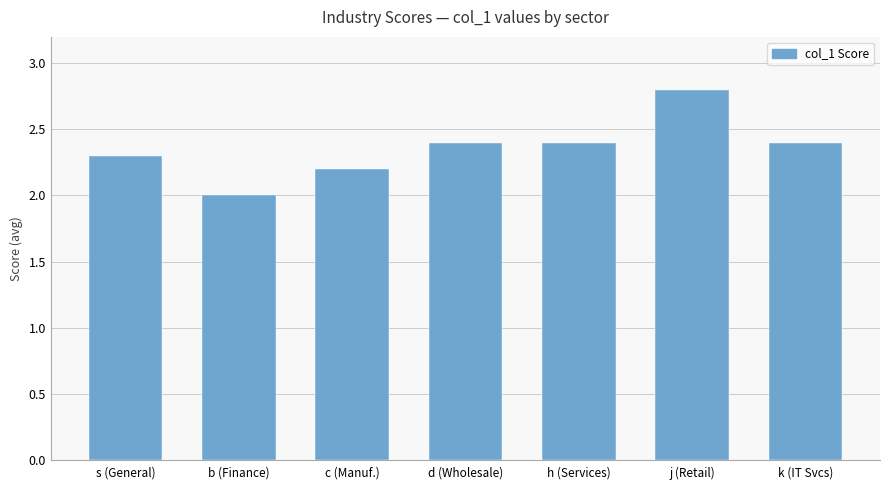

What is the difference between the maximum and minimum values?

0.8